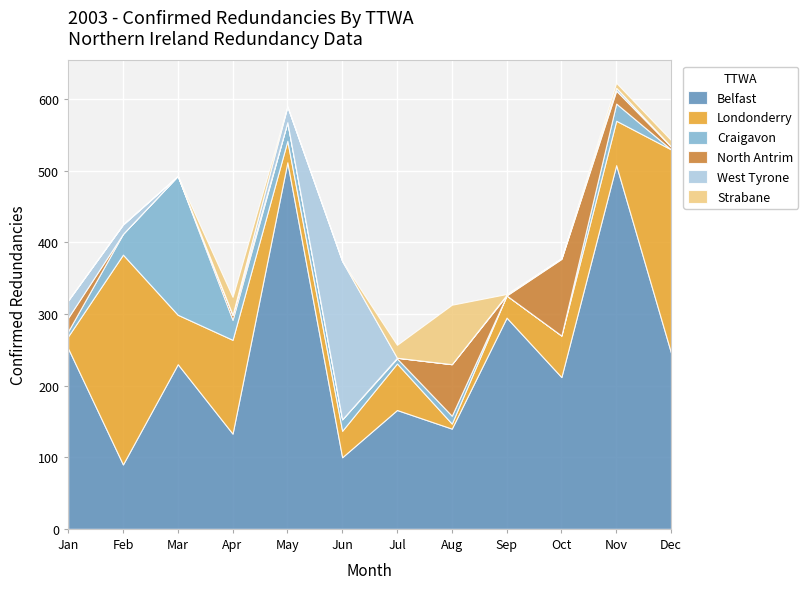

True or false: North Antrim and Belfast cross at least once.

False